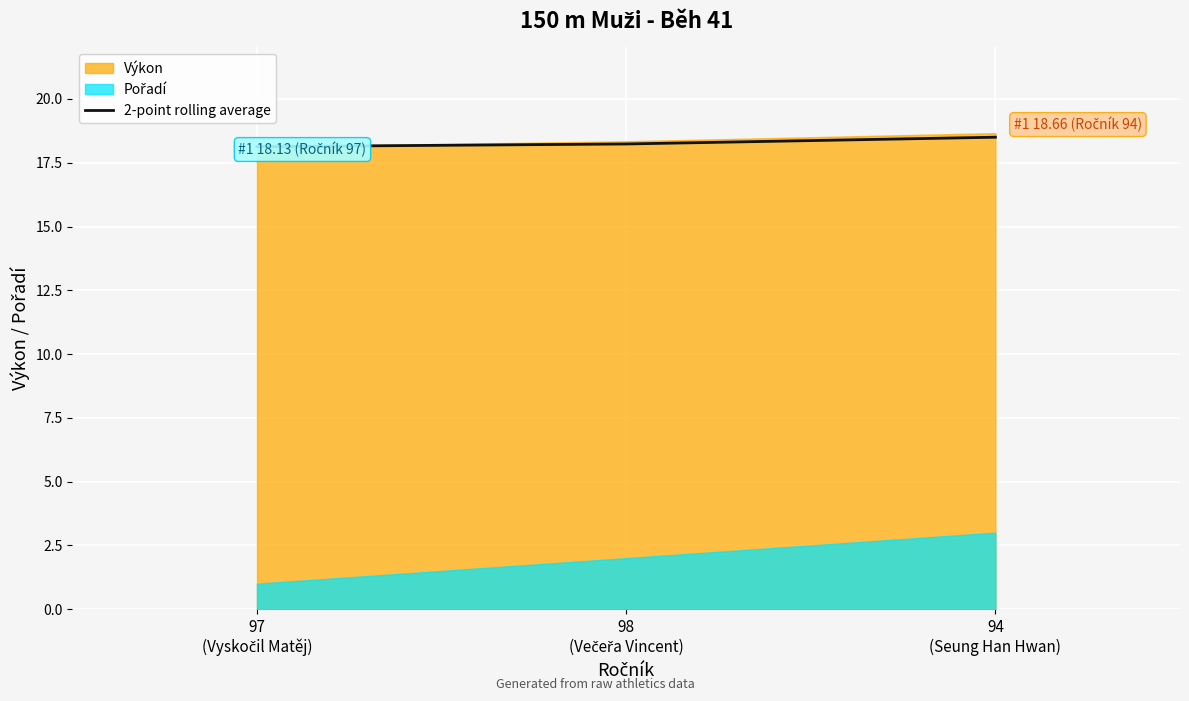

What is the change in value from 97
(Vyskočil Matěj) to 98
(Večeřa Vincent)?

+0.1